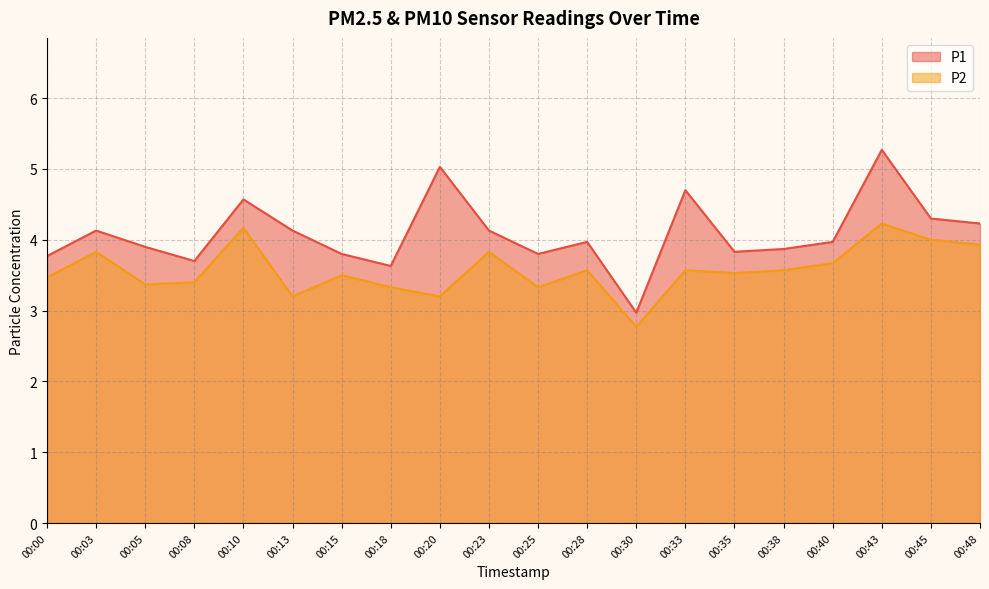

True or false: P2 has more than 0 interior local peaks.

True